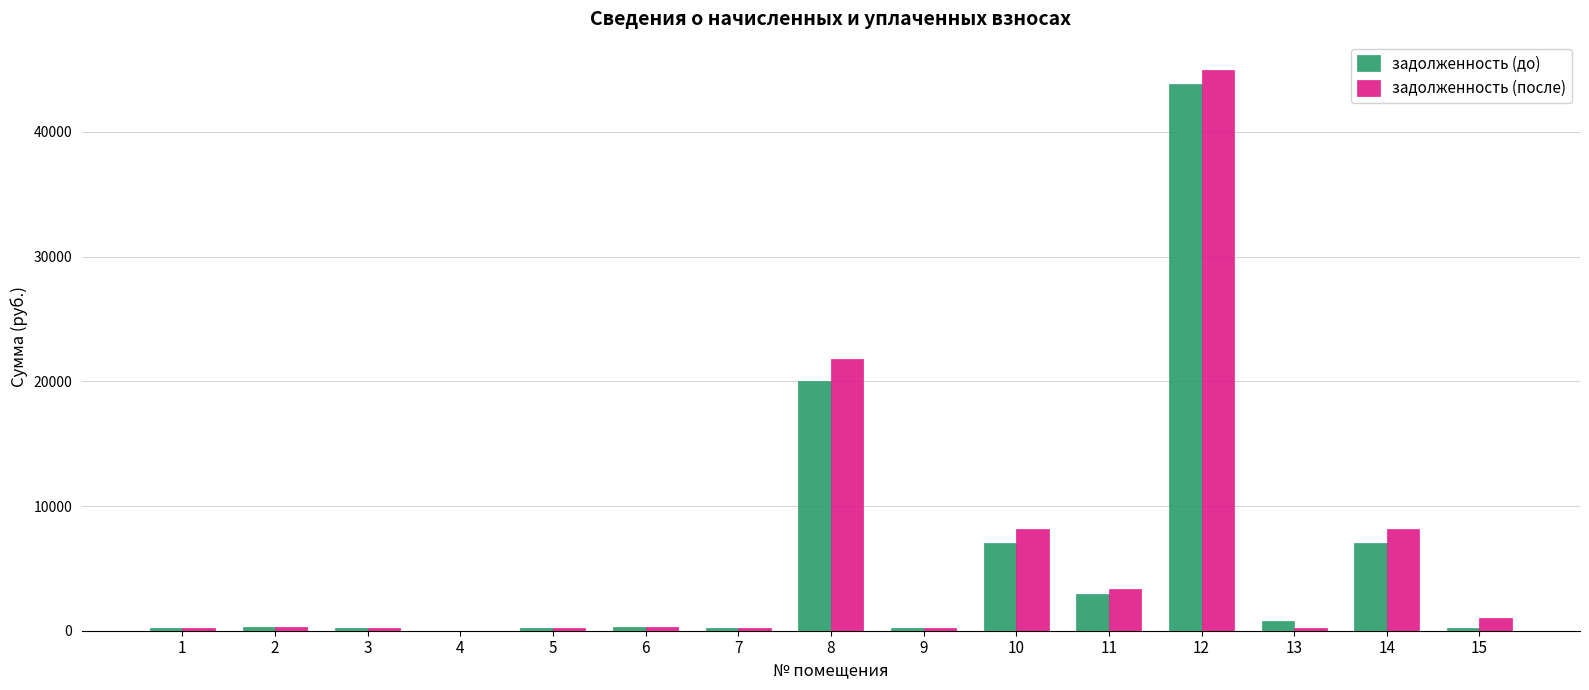

At which category is the sum across all series the highest?

12